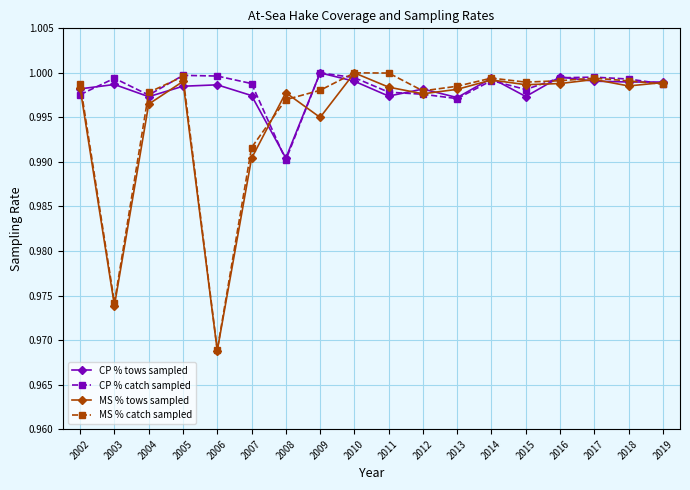

At which category does MS % catch sampled reach its first local valley?

2003